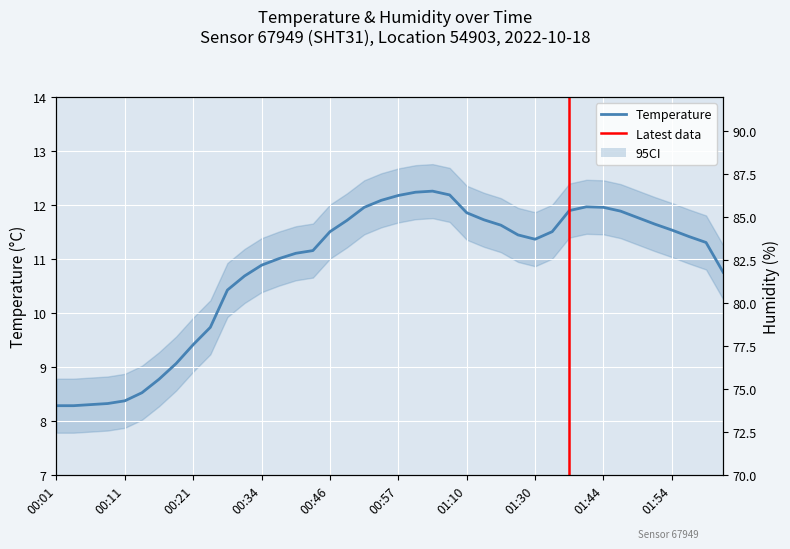

List the series in order of their peak value, highest first.

humidity, temperature